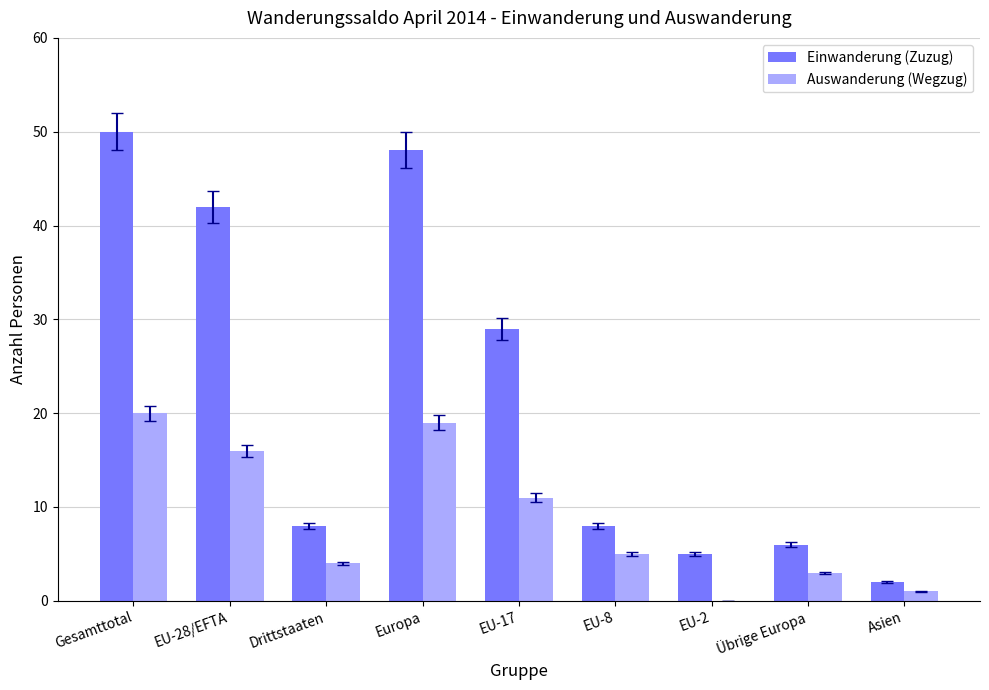

Between EU-8 and Asien, which series saw the biggest shift?

Einwanderung (Zuzug)